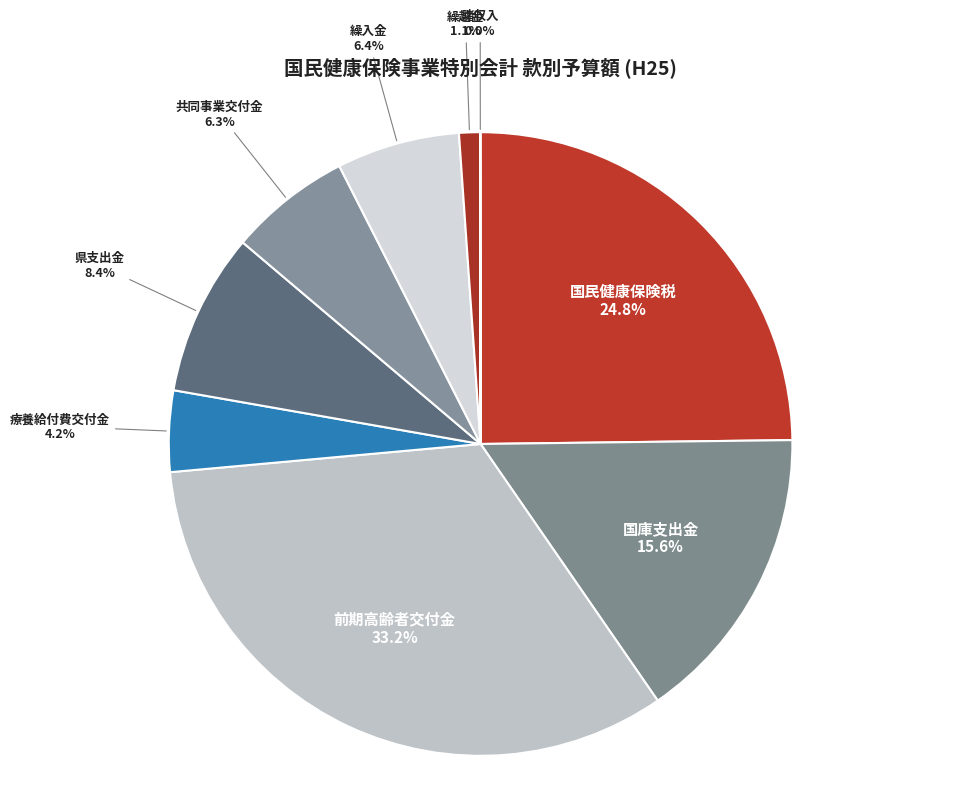

To the nearest percent, what is the difference between the largest and smallest slice percentages?

33%